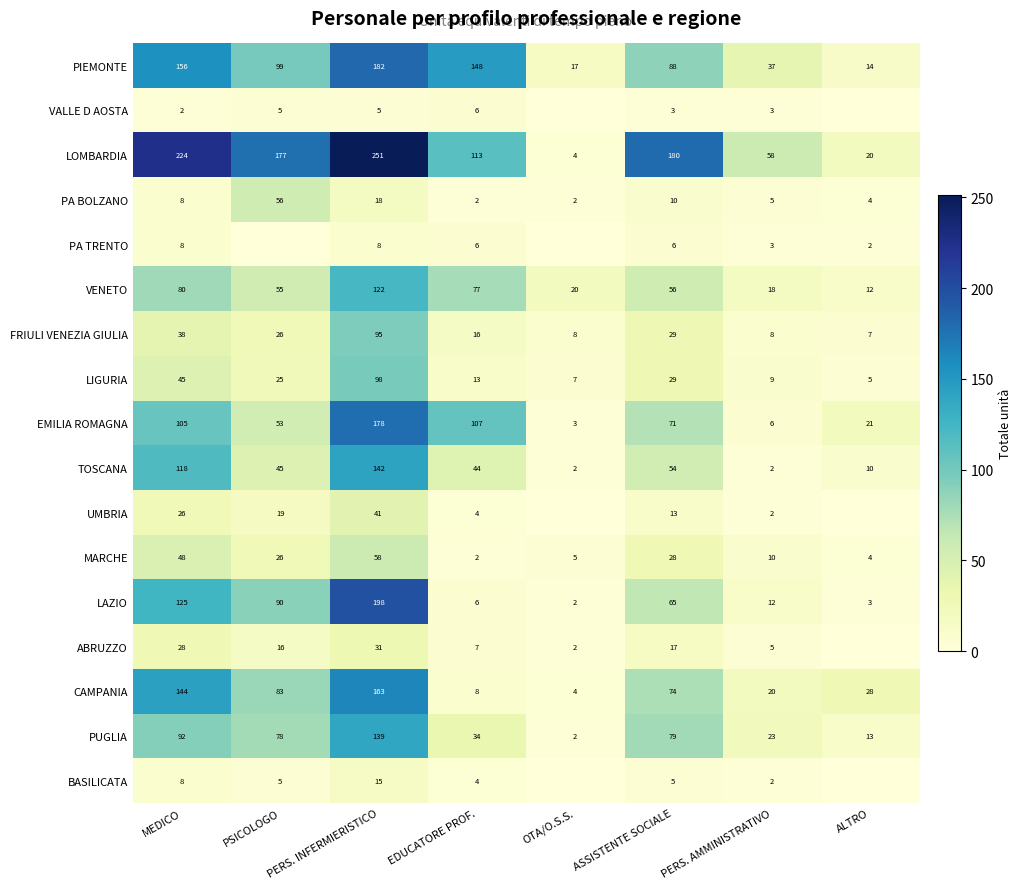

The value of UMBRIA at PSICOLOGO is 28. True or false?

False